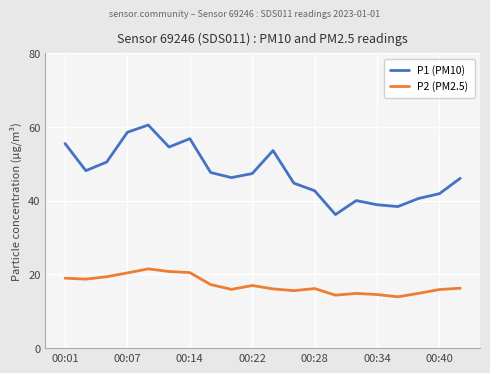

Which series has the widest spread of values?

P1 (PM10)